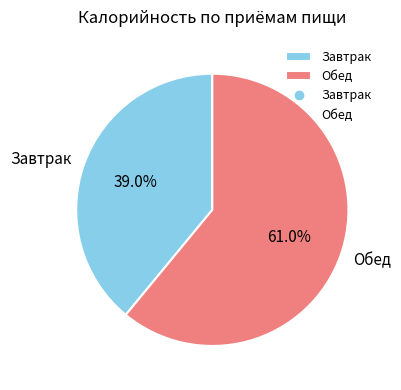

True or false: Завтрак accounts for 49% of the total.

False